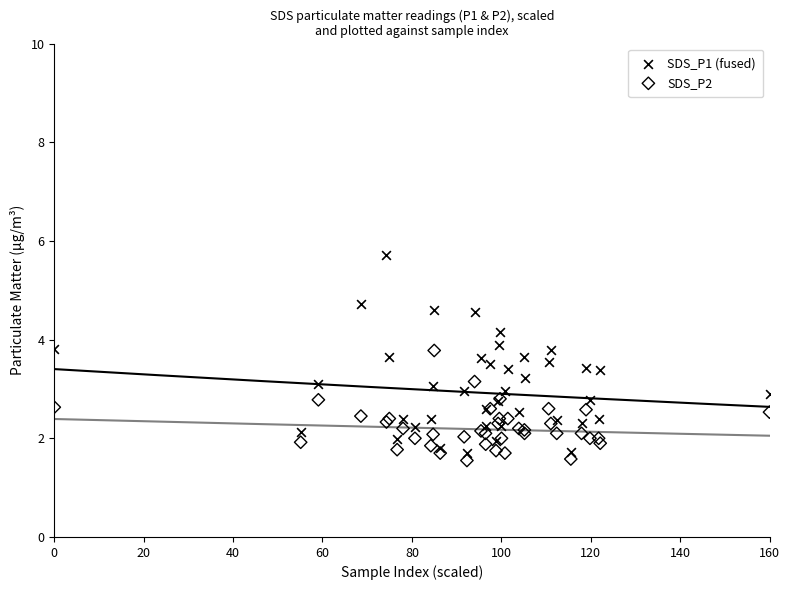

What are all the series names shown in the legend?

SDS_P1 (fused), SDS_P2